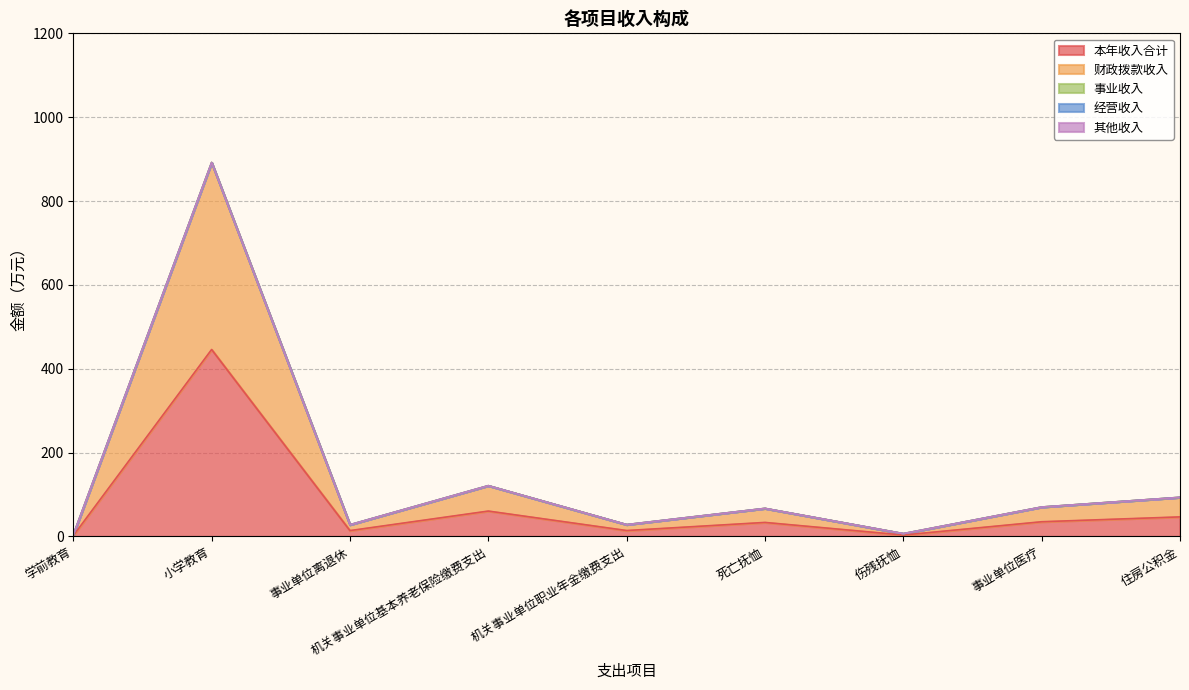

What position from the left is 事业单位医疗?

8